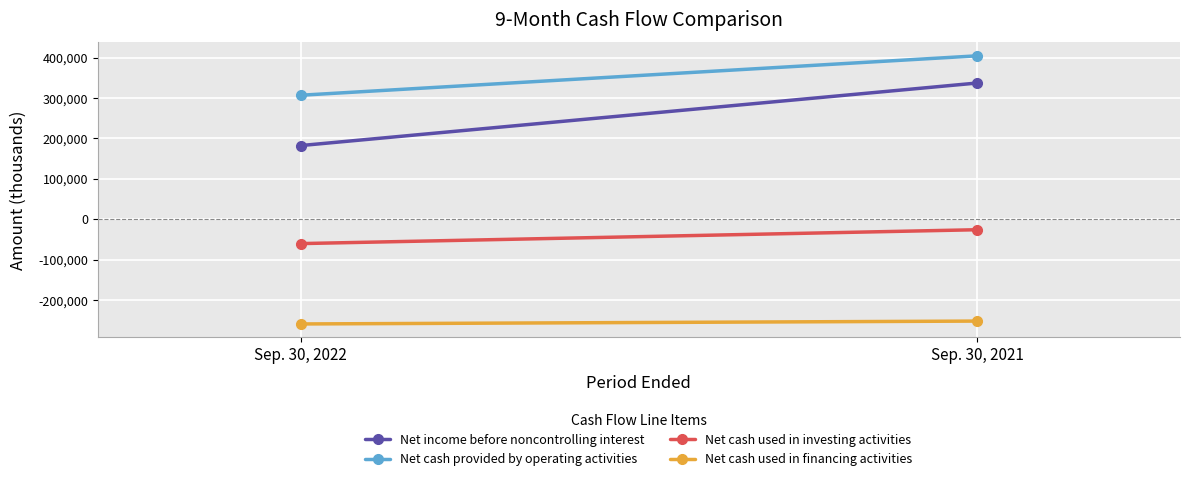

True or false: Net cash used in investing activities has a value of -26136 at Sep. 30, 2021.

True